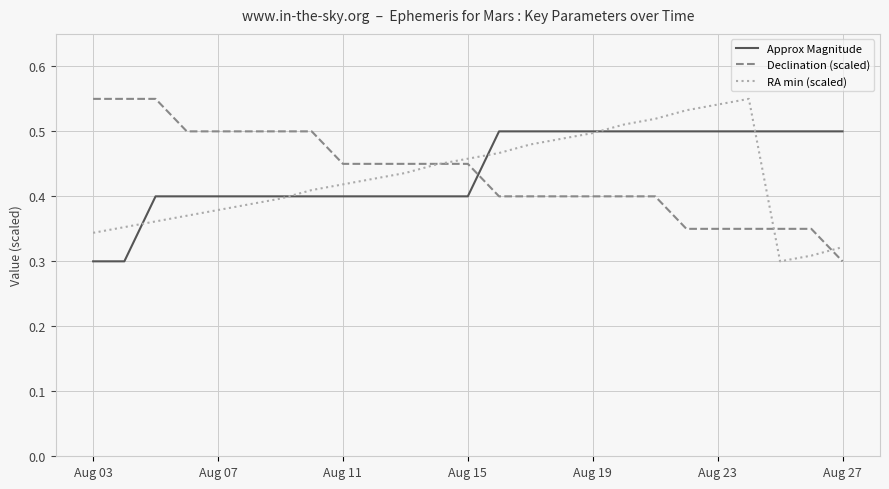

How many times do Declination (scaled) and Approx Magnitude cross each other?

1